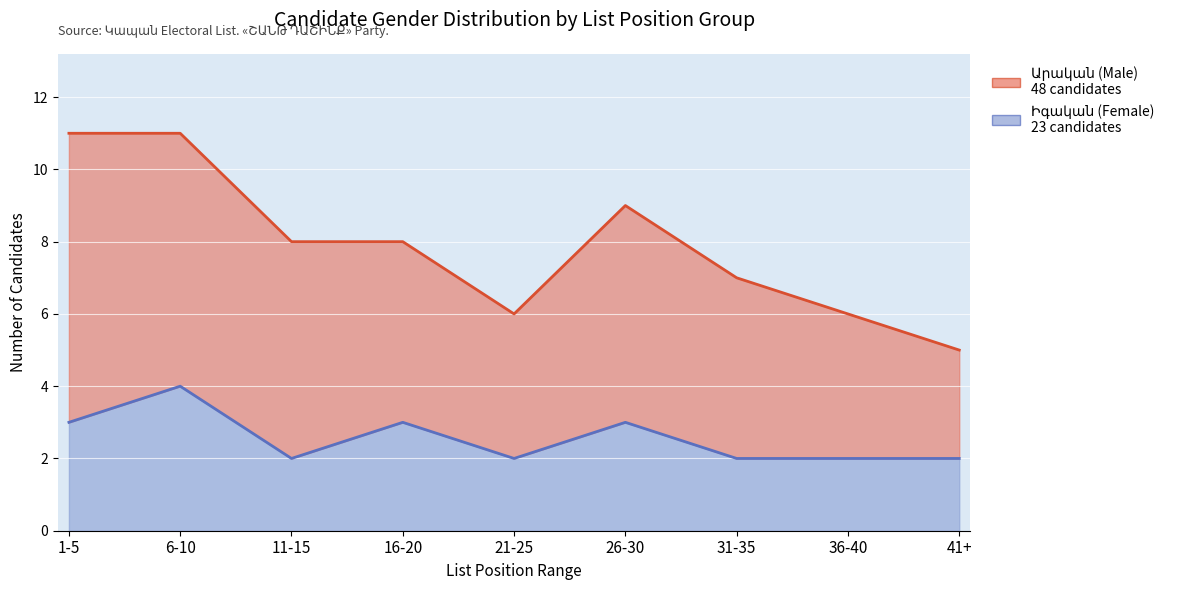

How many points are lower than both their immediate neighbors (excluding endpoints)?

2